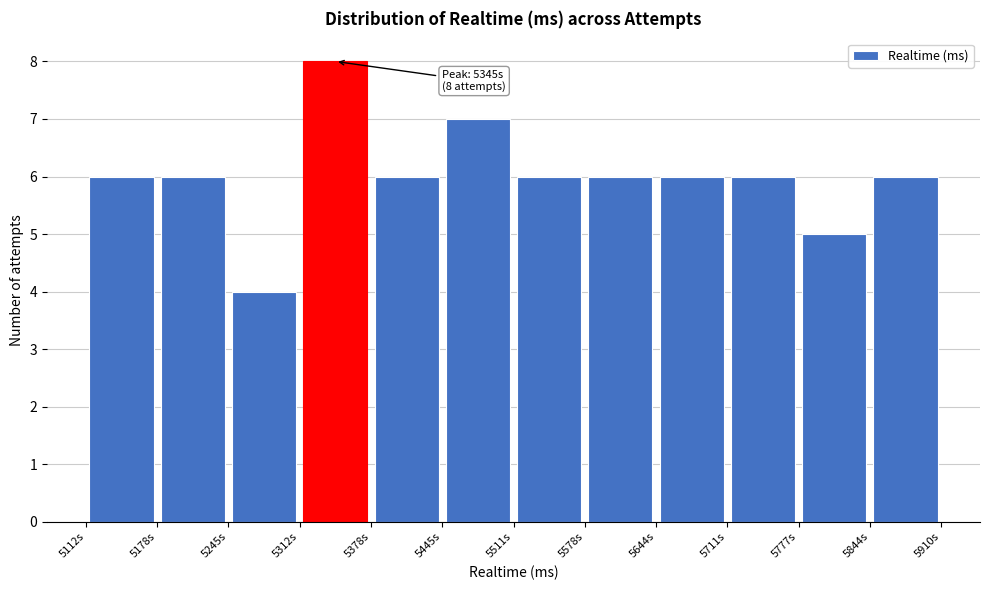

Which range on the x-axis has the tallest bar?

5310 to 5380